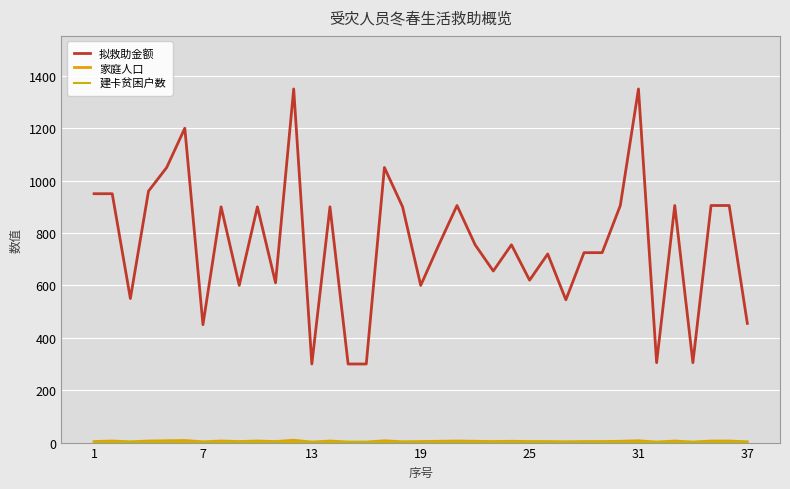

Does the chart have visible grid lines?

Yes